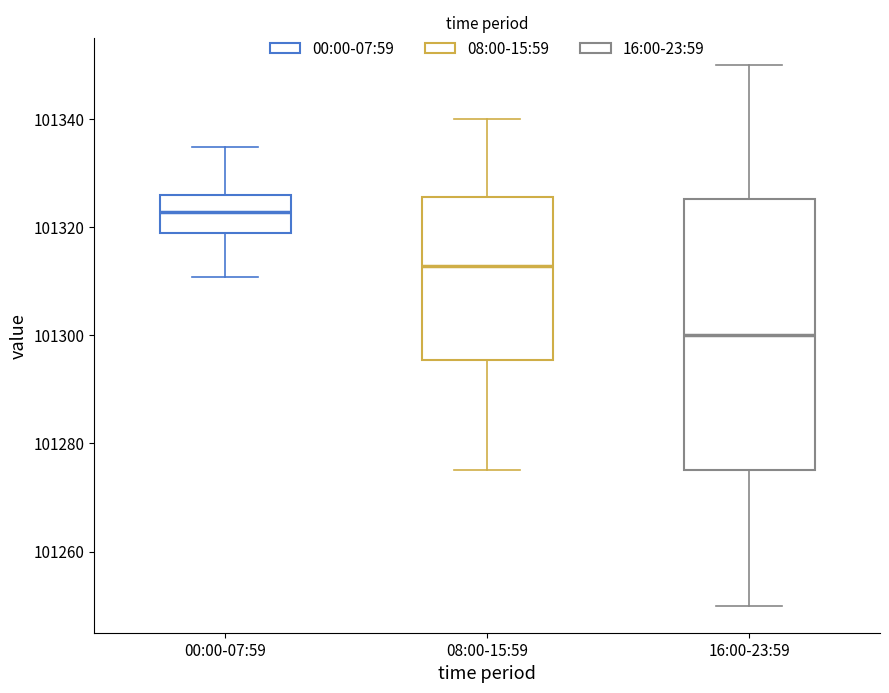

Where does the upper whisker of the box for 00:00-07:59 end on the y-axis? The values are not printed on the chart, so give them approximately, as read against the axis.

101334